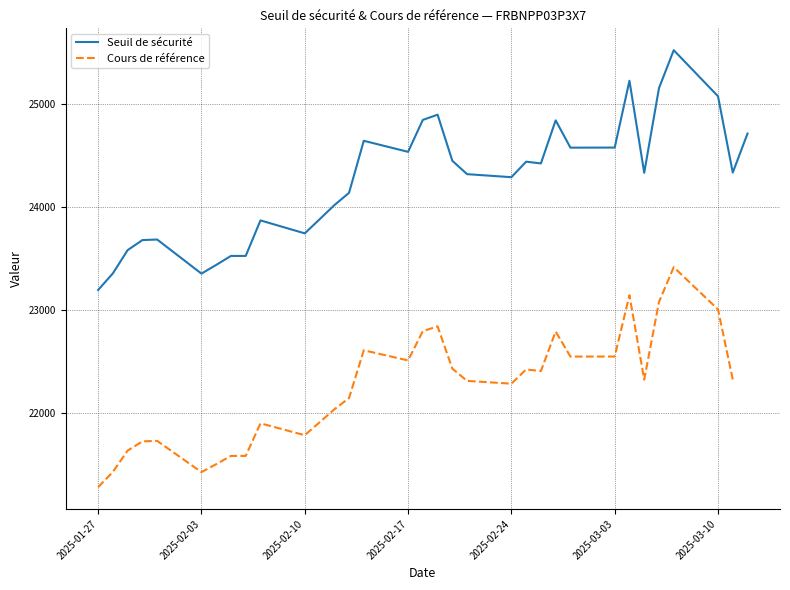

At which label does Seuil de sécurité reach its minimum?

2025-01-27